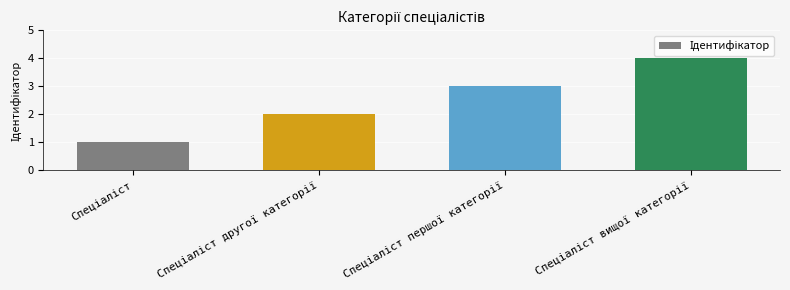

What is the maximum value shown in the chart?

4